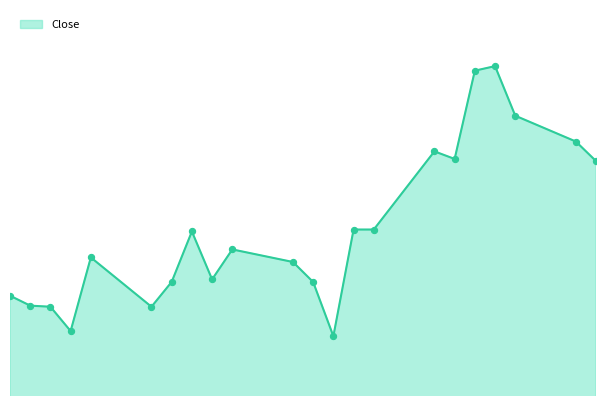

Does the chart have visible grid lines?

No